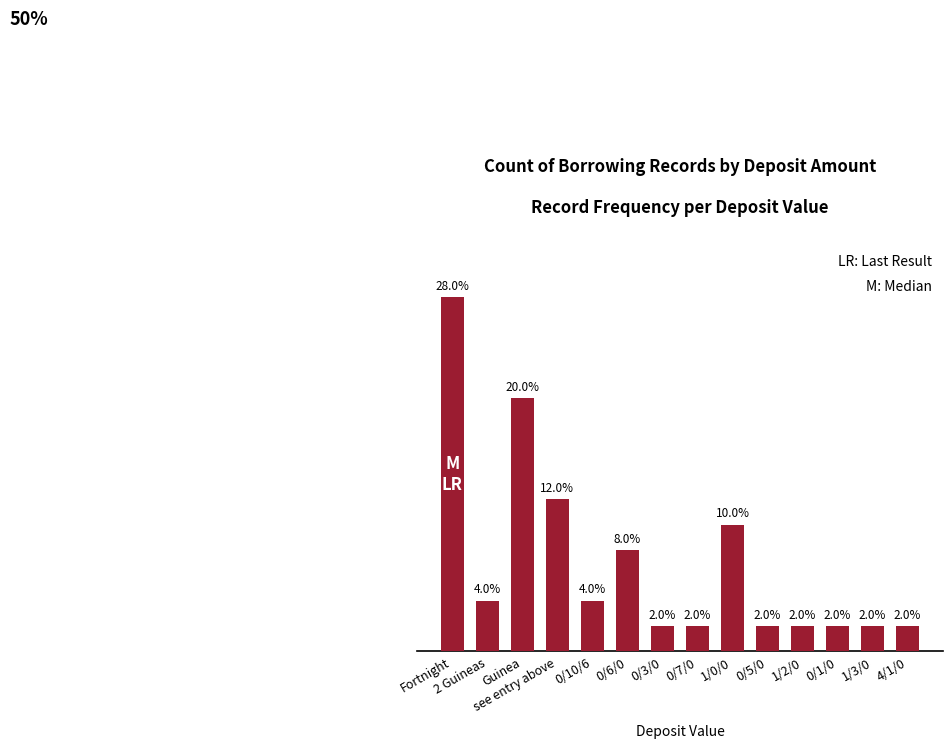

Where is the data nearest to the value 15?

see entry above